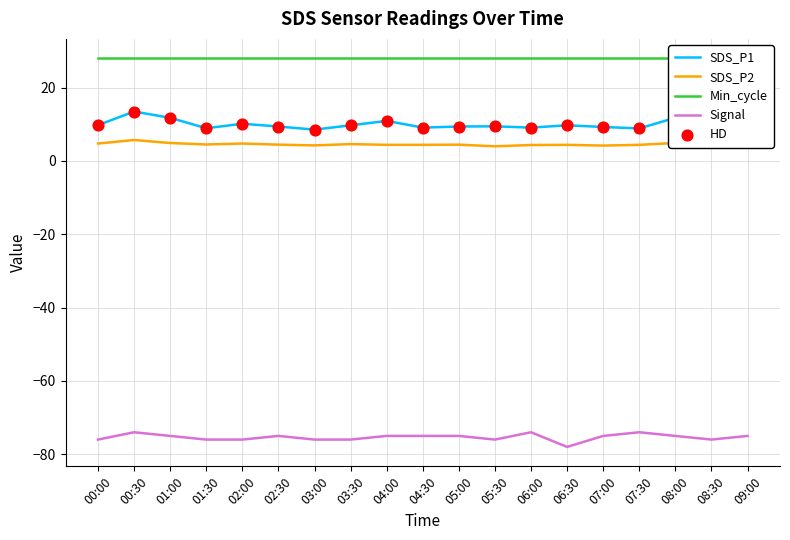

At which category is the sum across all series the highest?

00:30